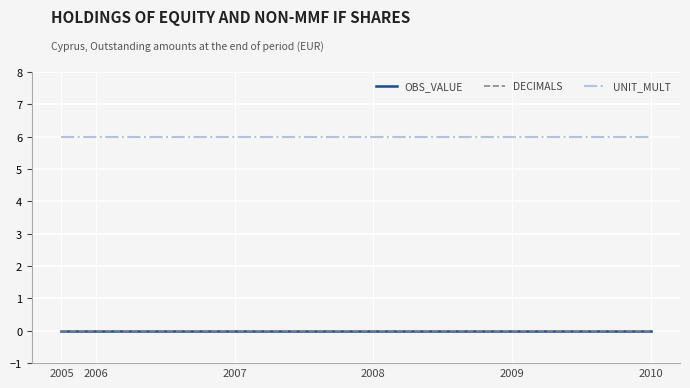

Reading right to left, extract all data points from this chart.

OBS_VALUE: 0	0	0	0	0	0	0	0	0	0	0	0	0	0	0	0	0	0
DECIMALS: 0	0	0	0	0	0	0	0	0	0	0	0	0	0	0	0	0	0
UNIT_MULT: 6	6	6	6	6	6	6	6	6	6	6	6	6	6	6	6	6	6